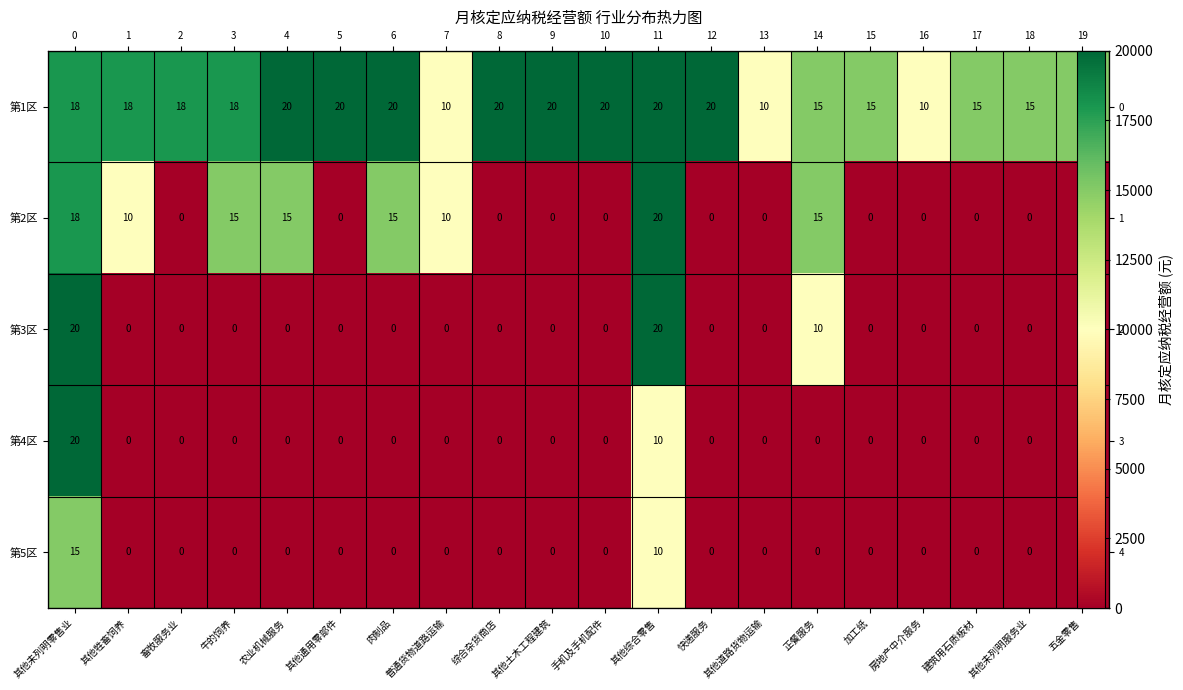

How many values in 第4区 are above zero?

2